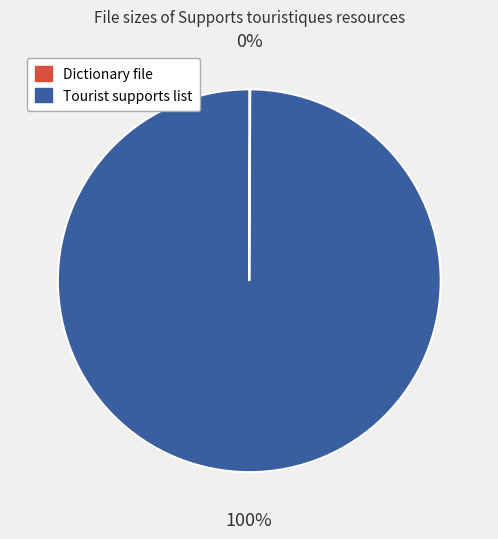

To the nearest percent, what is the difference between the largest and smallest slice percentages?

100%